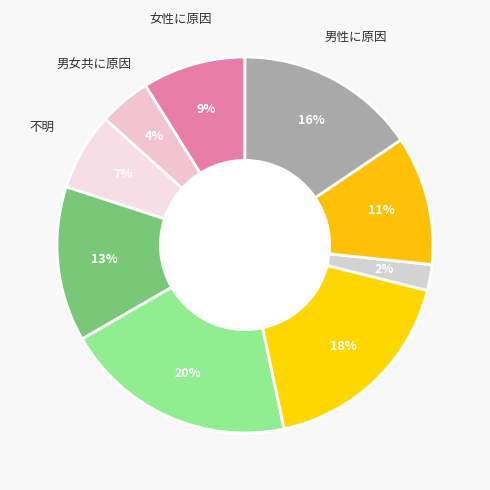

Count the number of slices in the pie.

9